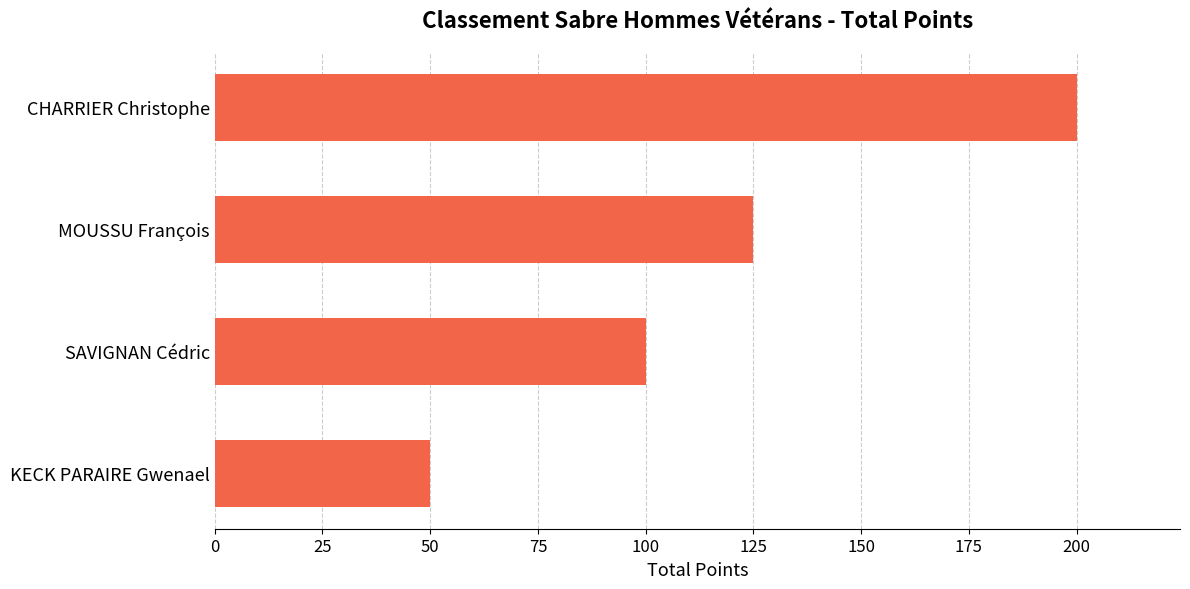

The chart shows a value of 200 at CHARRIER Christophe. True or false?

True